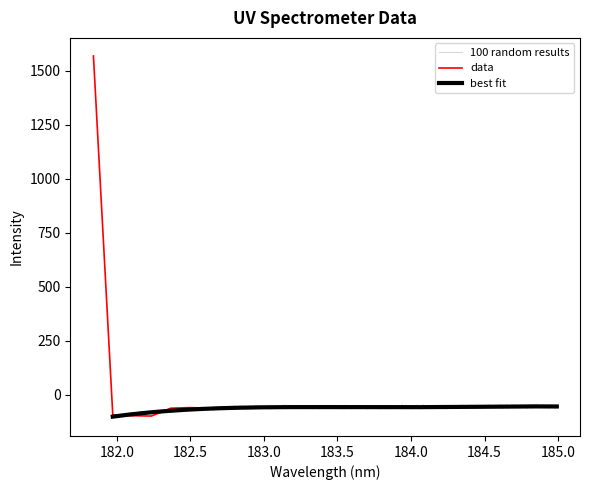

How many interior local valleys (lower than both neighbors) does the data have?

7